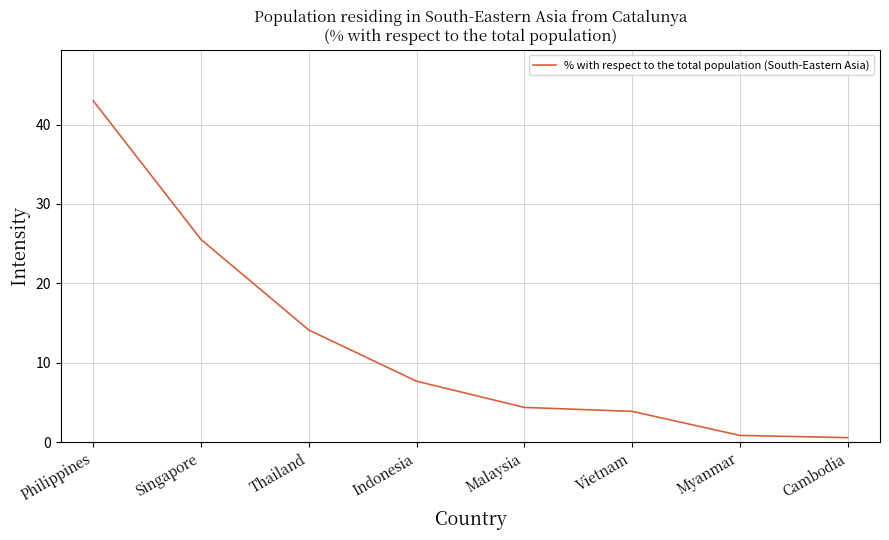

Which label corresponds to the largest value in the chart?

Philippines